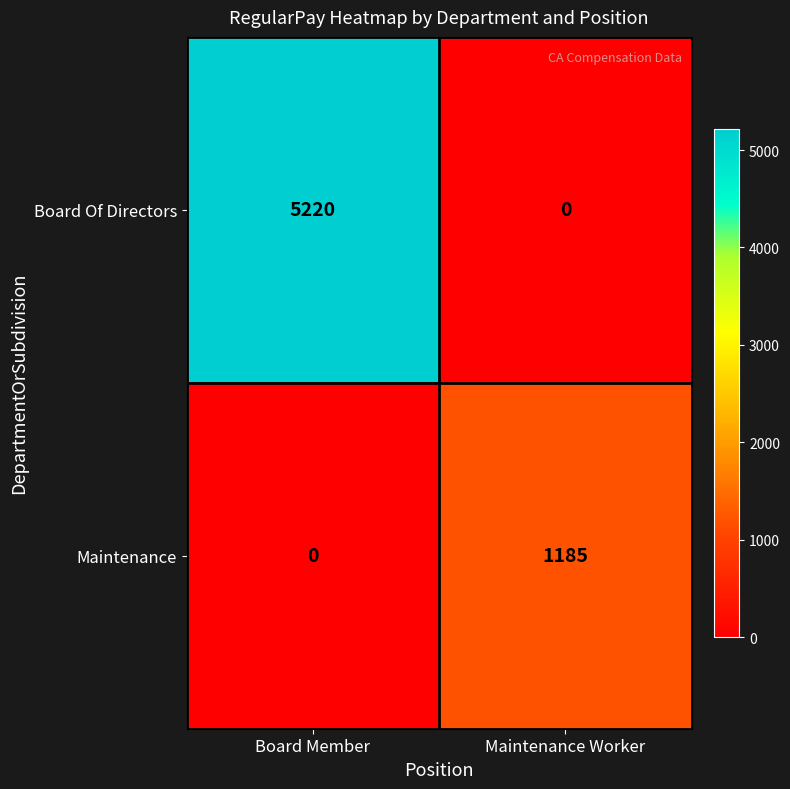

At which category is the sum across all series the highest?

Board Member